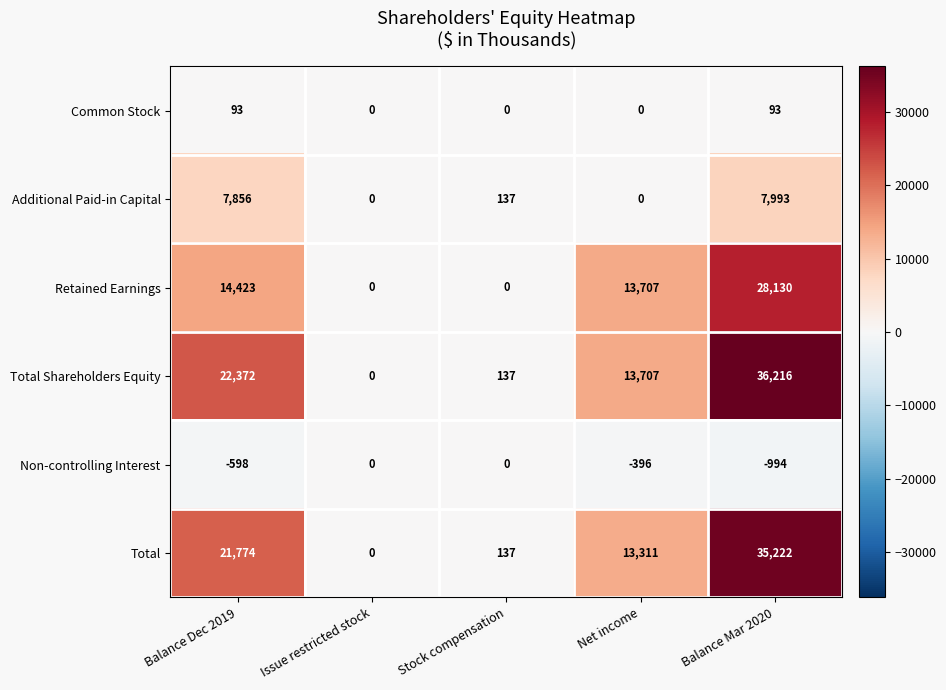

What is the maximum value shown in the chart?

36216